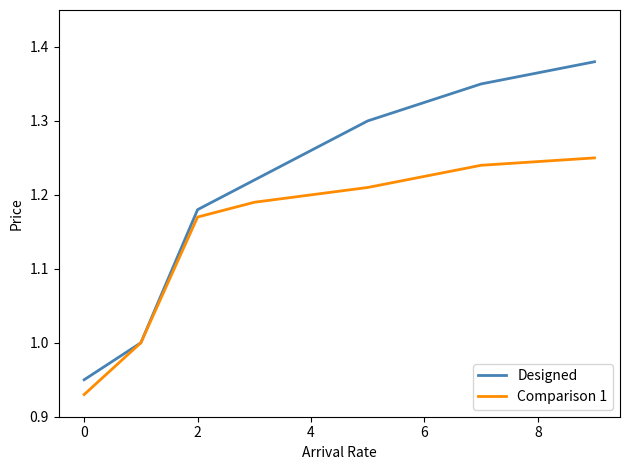

Which series has the largest total across all categories?

Designed